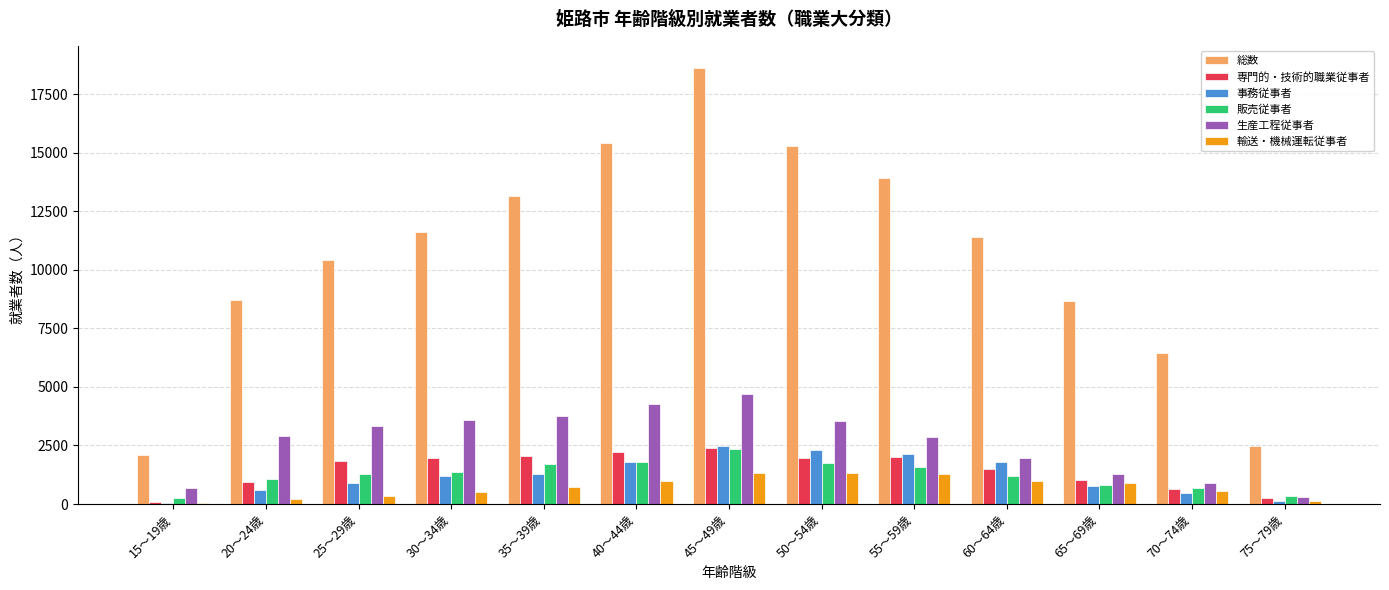

Is it true that 輸送・機械運転従事者 equals 726 at 35～39歳?

True